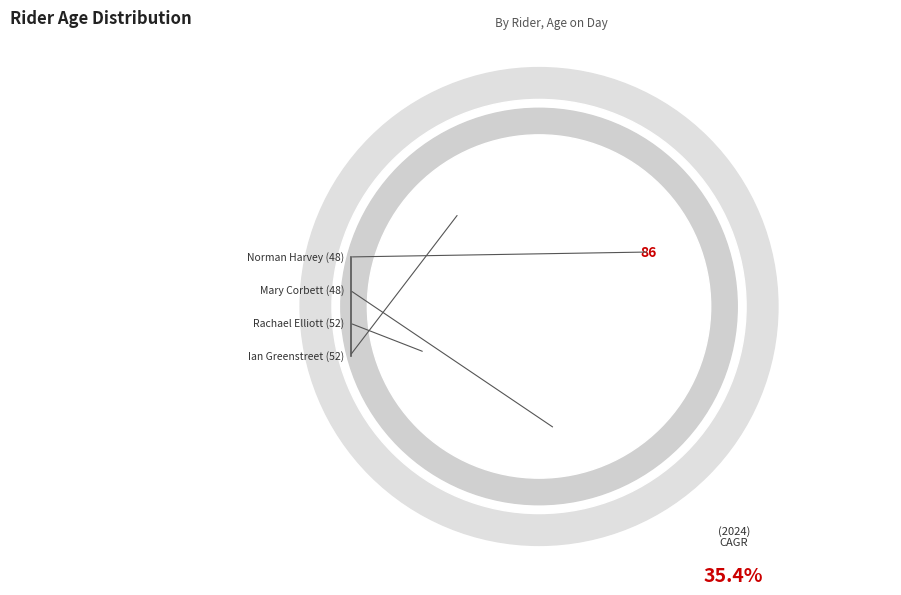

Which has a higher value, Ian Greenstreet (52) or Norman Harvey (48)?

Norman Harvey (48)